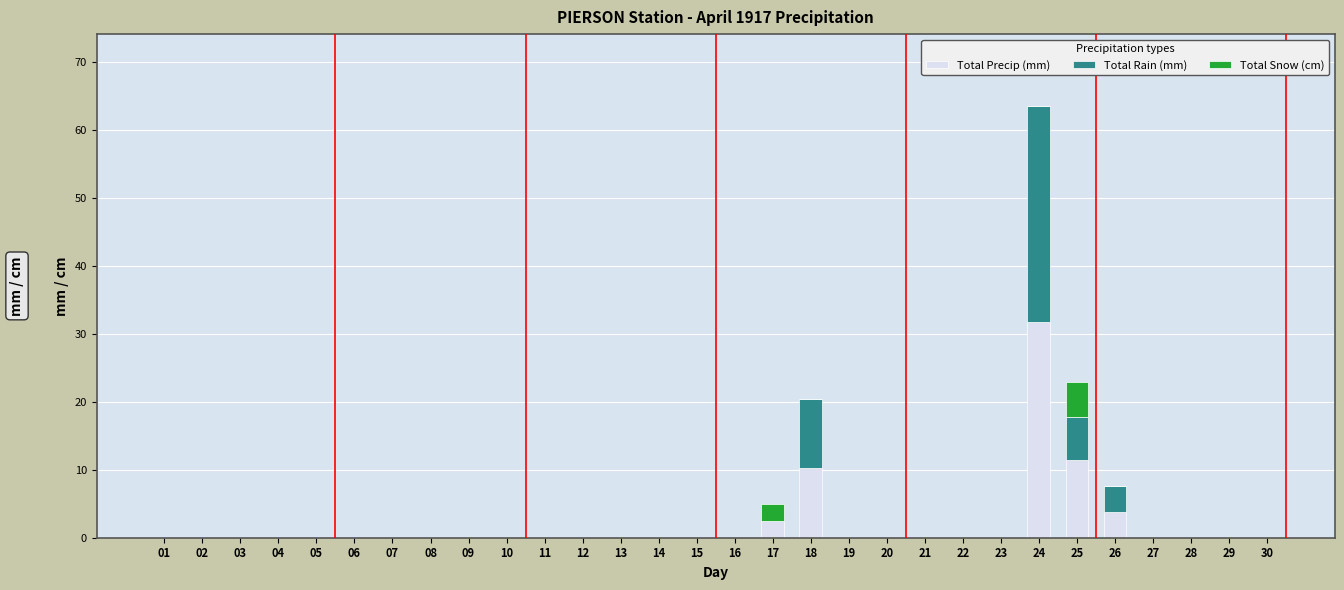

The Total Precip (mm) series shows 5.6 at 18. True or false?

False